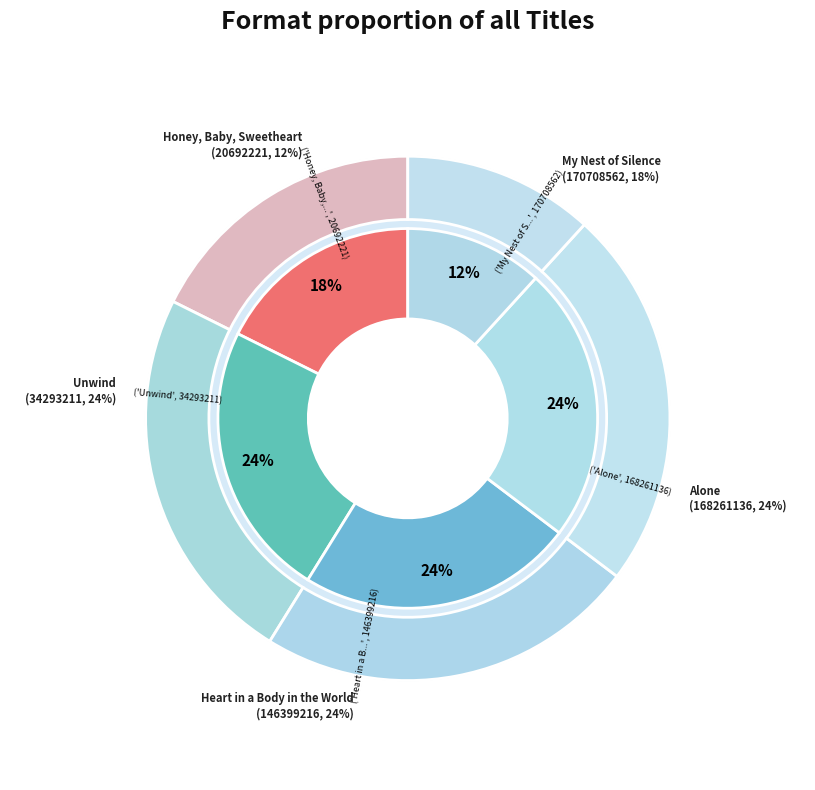

True or false: Heart in a Body in the World accounts for 12% of the total.

False